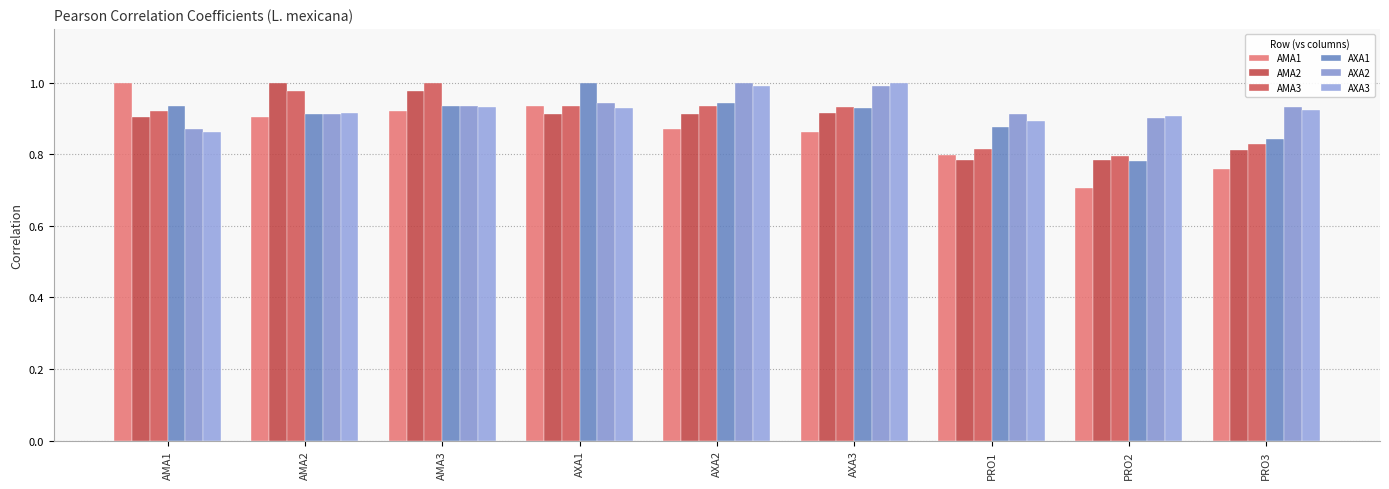

The value of AMA2 at AXA2 is 0.9. True or false?

True